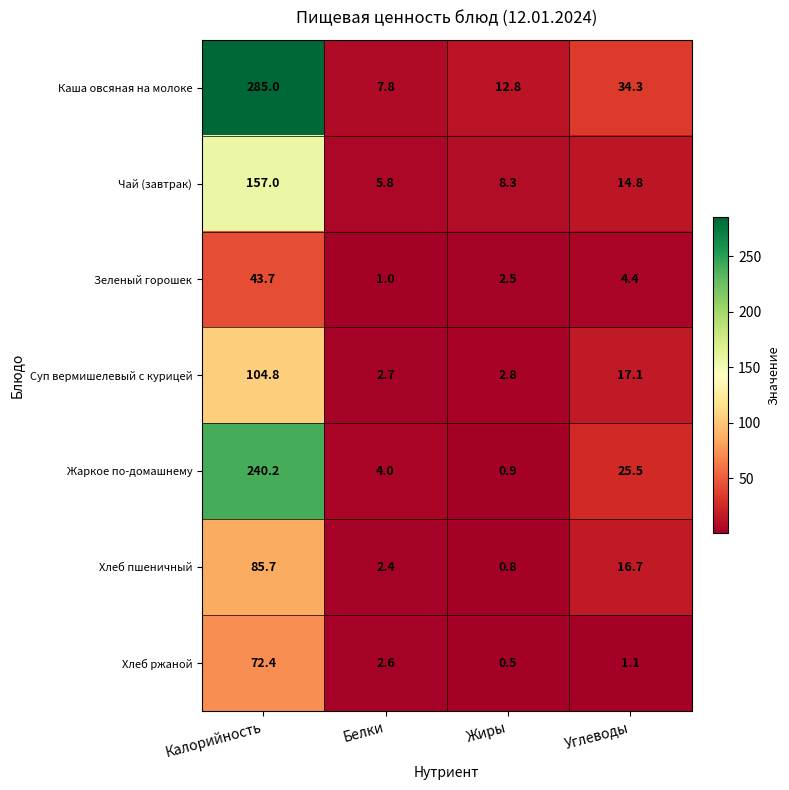

Reading left to right, transcribe all the data shown in this chart.

Каша овсяная на молоке: Калорийность=285.0	Белки=7.8	Жиры=12.8	Углеводы=34.3
Чай (завтрак): Калорийность=157.0	Белки=5.8	Жиры=8.3	Углеводы=14.8
Зеленый горошек: Калорийность=43.7	Белки=1.0	Жиры=2.5	Углеводы=4.4
Суп вермишелевый с курицей: Калорийность=104.8	Белки=2.7	Жиры=2.8	Углеводы=17.1
Жаркое по-домашнему: Калорийность=240.2	Белки=4.0	Жиры=0.9	Углеводы=25.5
Хлеб пшеничный: Калорийность=85.7	Белки=2.4	Жиры=0.8	Углеводы=16.7
Хлеб ржаной: Калорийность=72.4	Белки=2.6	Жиры=0.5	Углеводы=1.1